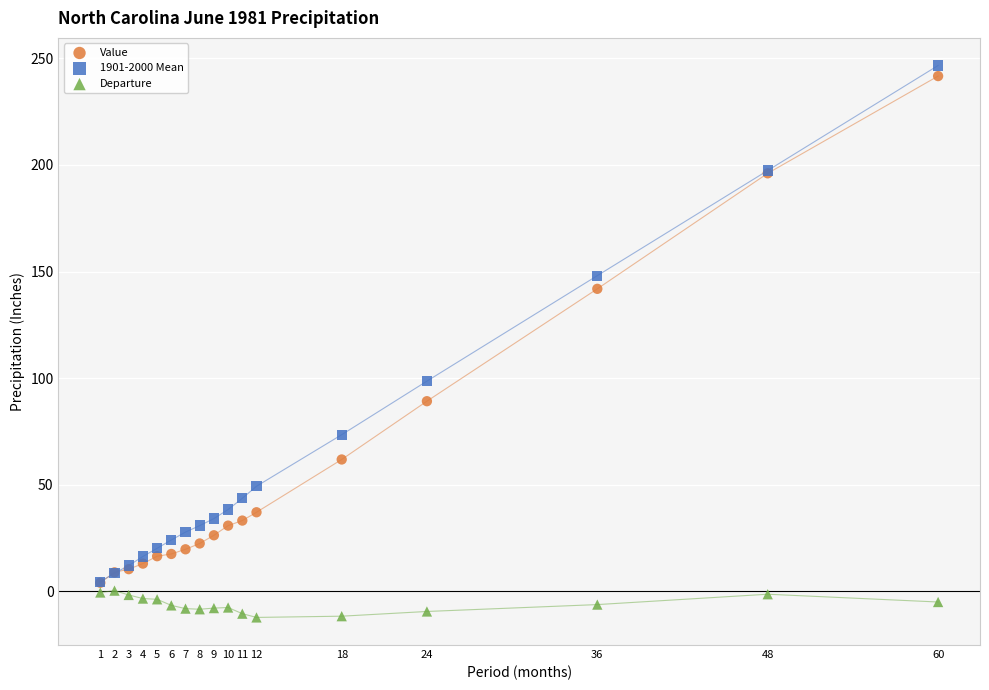

Which series reaches the maximum Y coordinate?

1901-2000 Mean